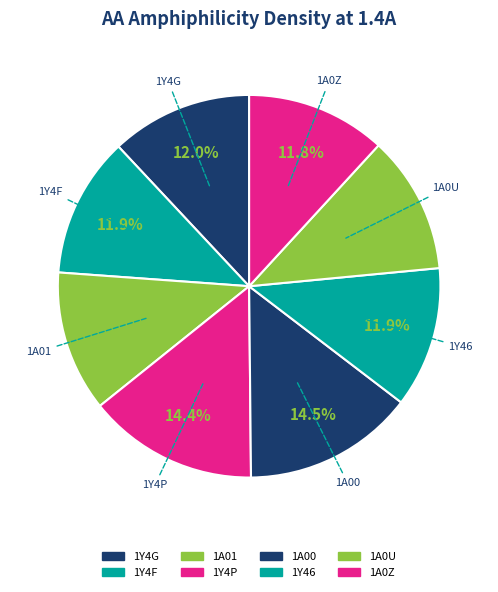

How many slices are in this pie chart?

8